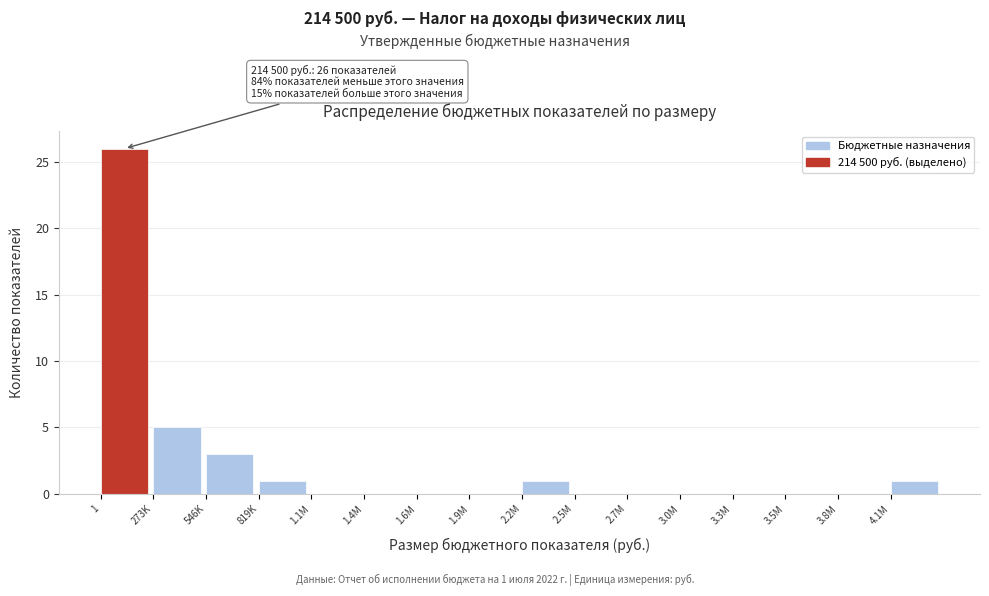

Reading left to right, extract all data points from this chart.

1=26	273K=5	546K=3	819K=1	1.1M=0	1.4M=0	1.6M=0	1.9M=0	2.2M=1	2.5M=0	2.7M=0	3.0M=0	3.3M=0	3.5M=0	3.8M=0	4.1M=1